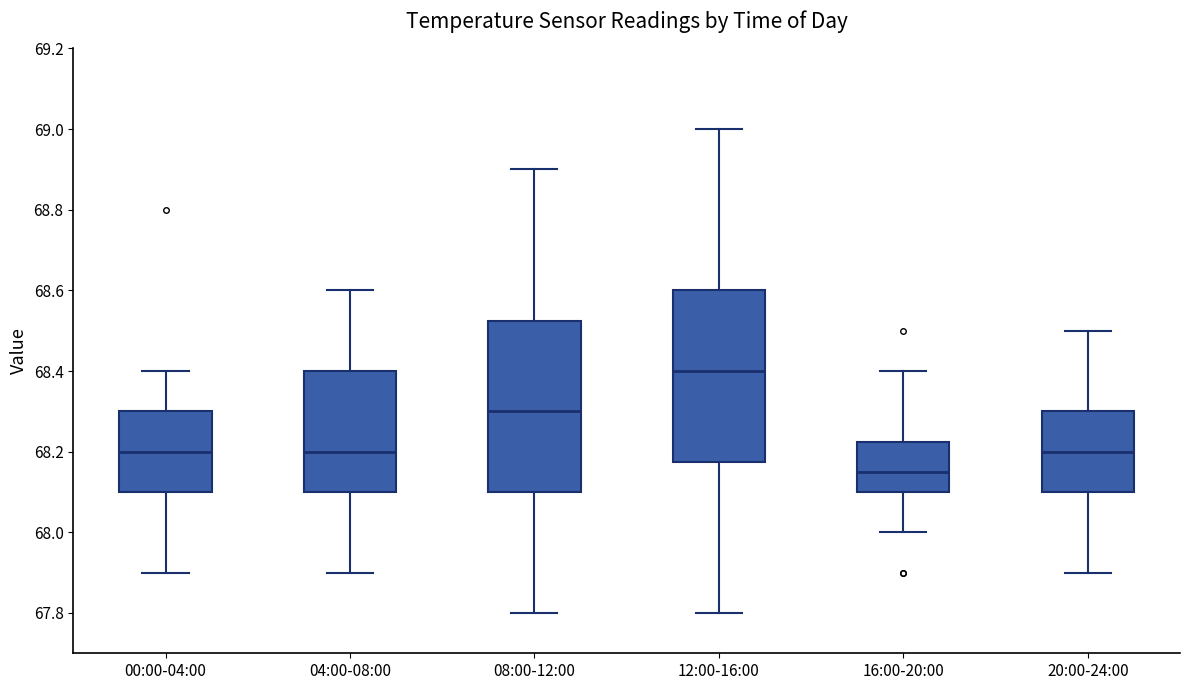

Where does the lower whisker of the box for 16:00-20:00 end on the y-axis? The values are not printed on the chart, so give them approximately, as read against the axis.

68.00